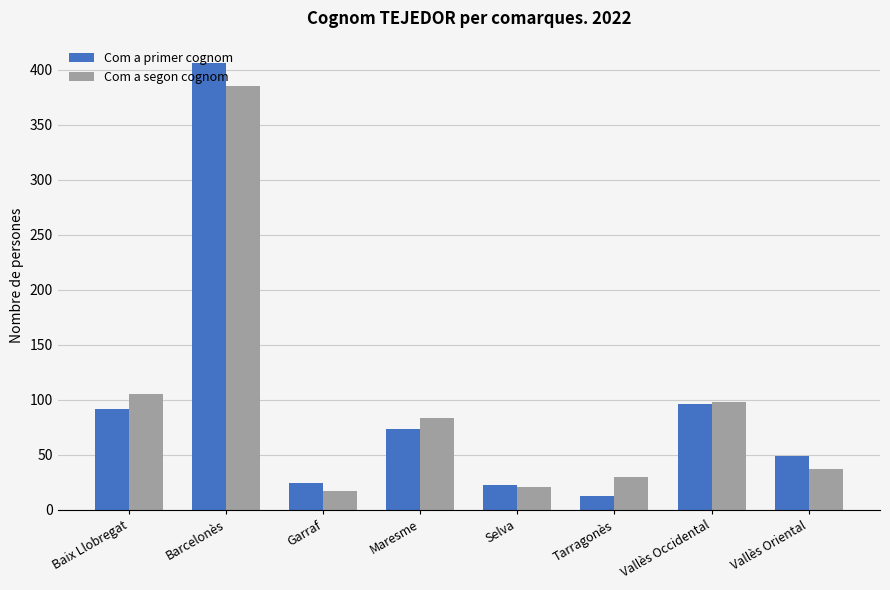

What is the label of the 2nd bar from the left?

Barcelonès